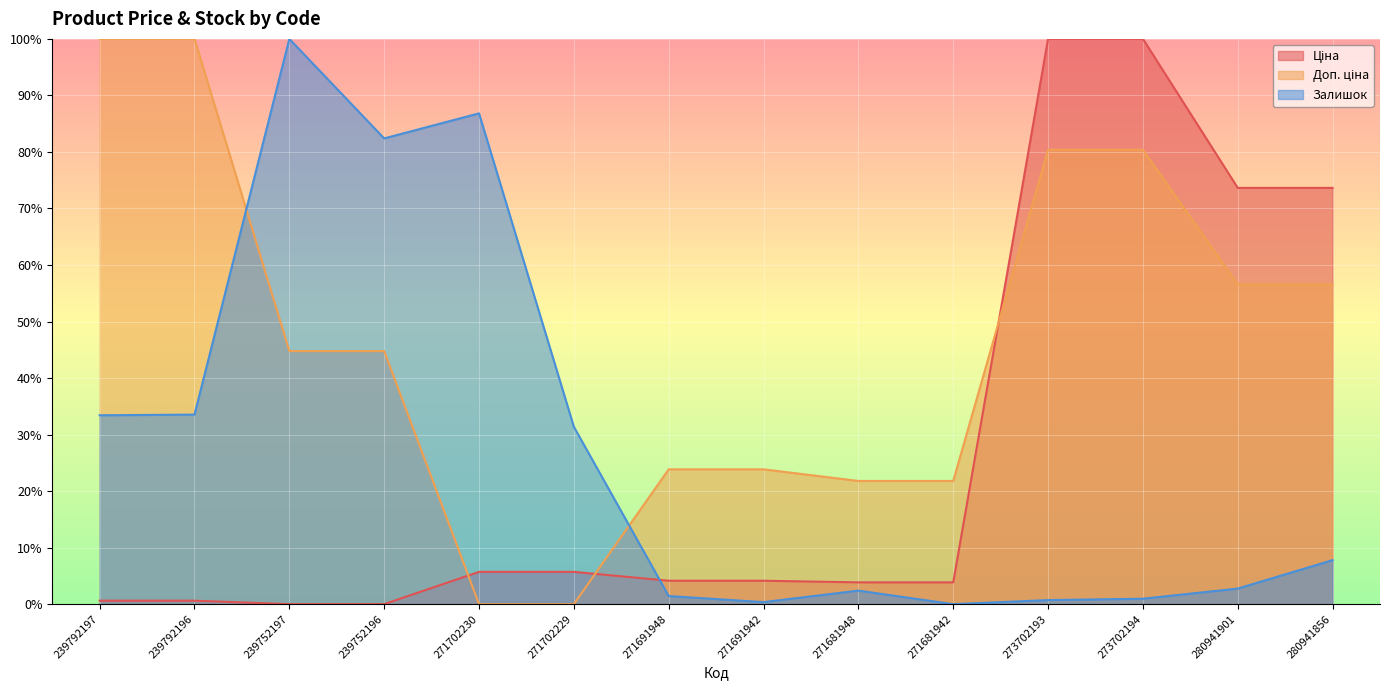

Rank the categories by Залишок value from lowest to highest.

271681942, 271691942, 273702193, 273702194, 271691948, 271681948, 280941901, 280941856, 271702229, 239792197, 239792196, 239752196, 271702230, 239752197